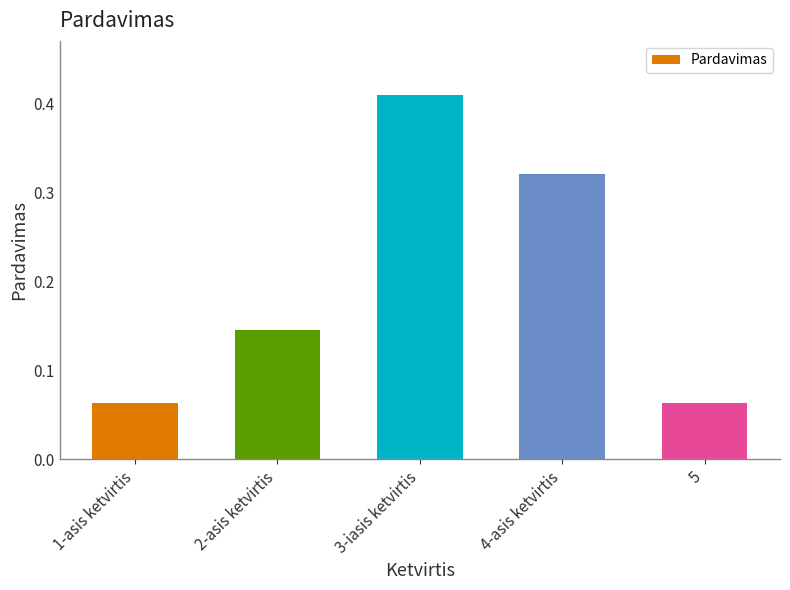

What is the change in value from 4-asis ketvirtis to 5?

-0.3